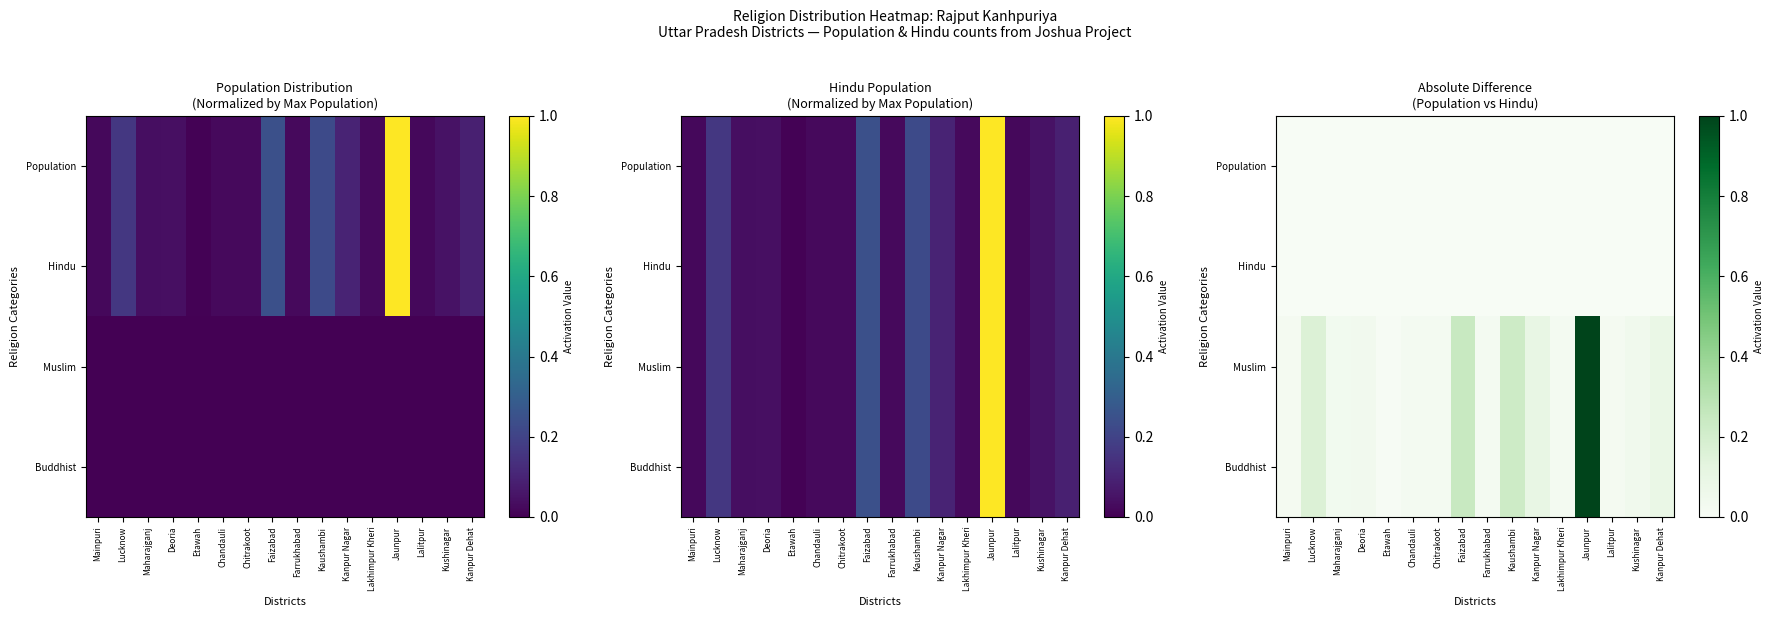

Which category has the lowest value across all series?

Mainpuri